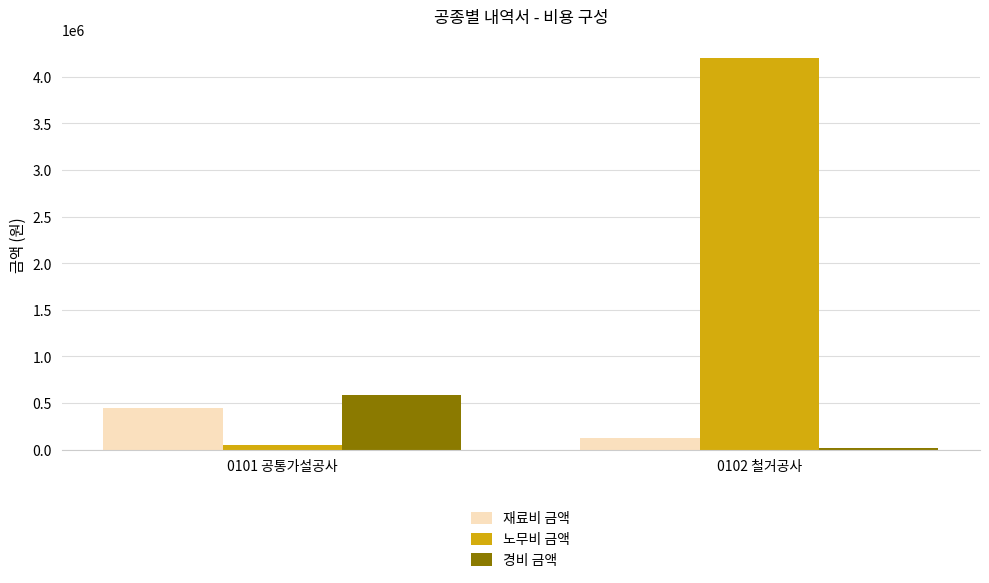

What is the spread (max minus min) of values at 0102 철거공사?

4180724